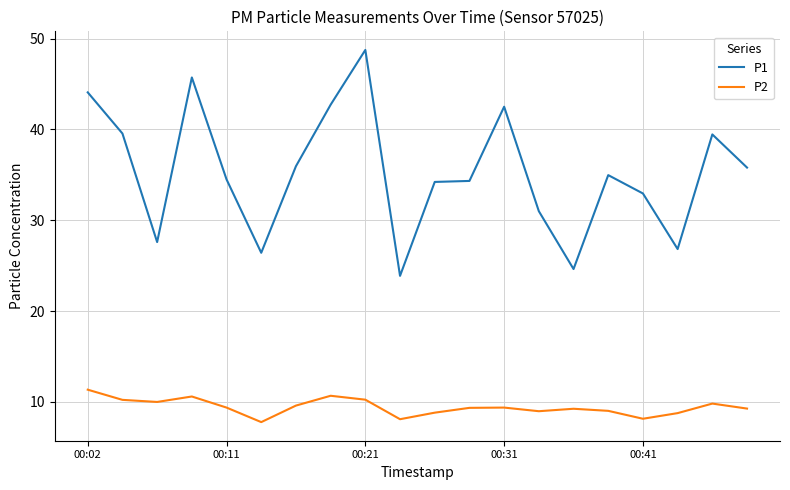

True or false: P2 and P1 cross at least once.

False